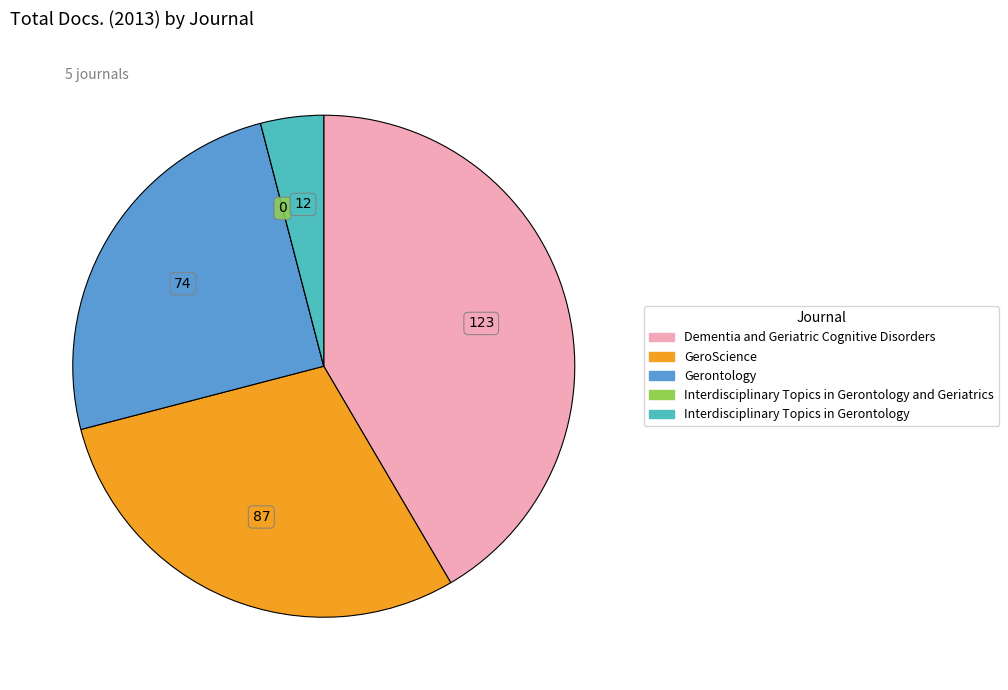

Is there any slice that represents more than half of the pie?

No